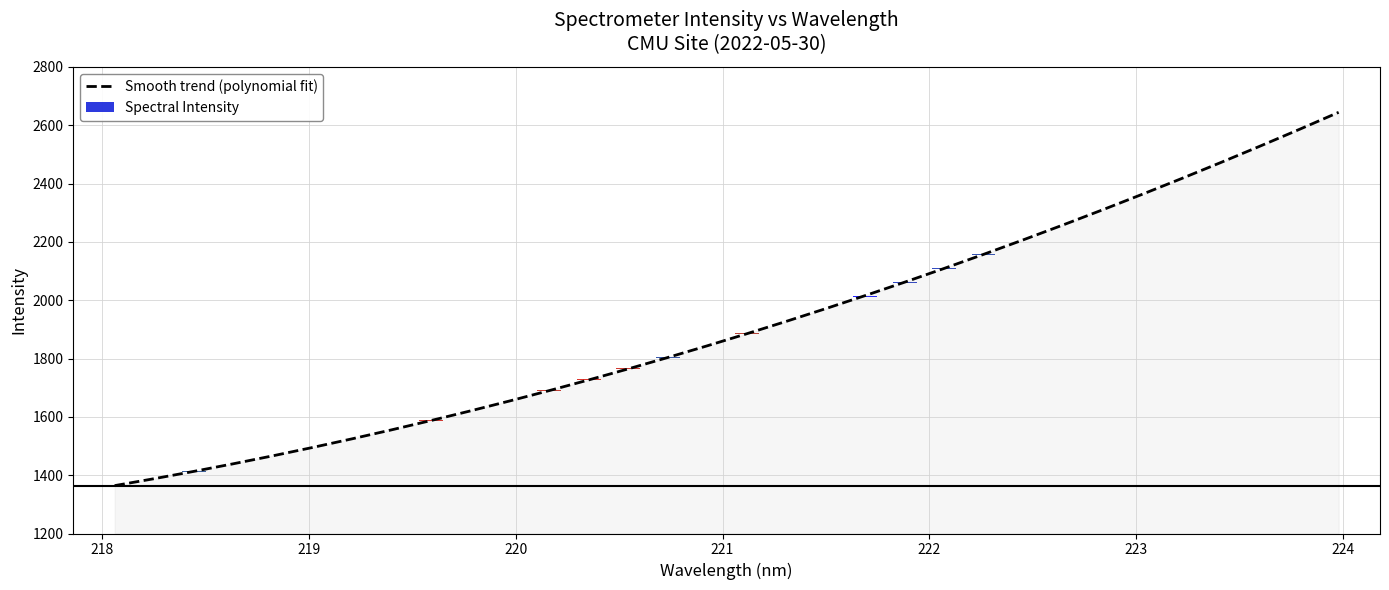

What is the highest value of the Smooth trend (polynomial fit) series?

2644.2